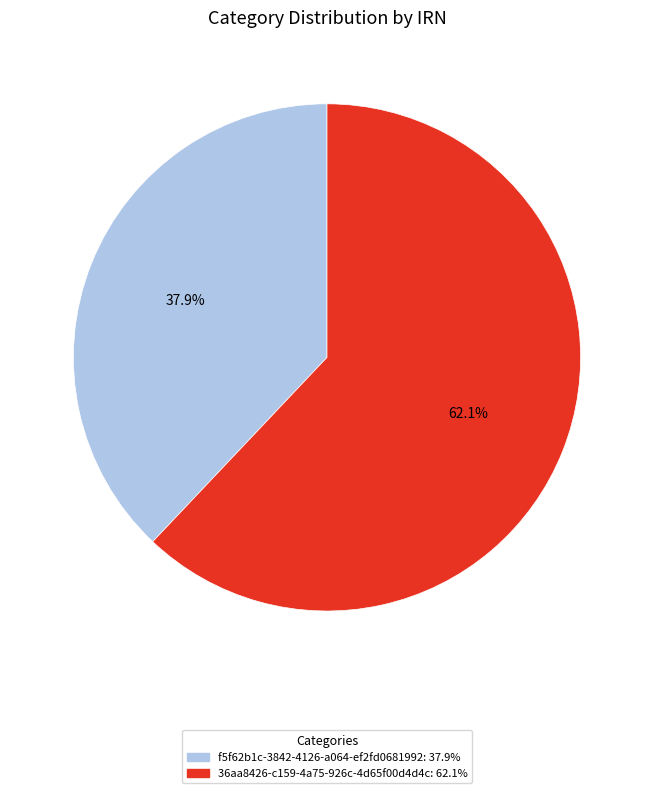

What is the majority slice?

36aa8426-c159-4a75-926c-4d65f00d4d4c